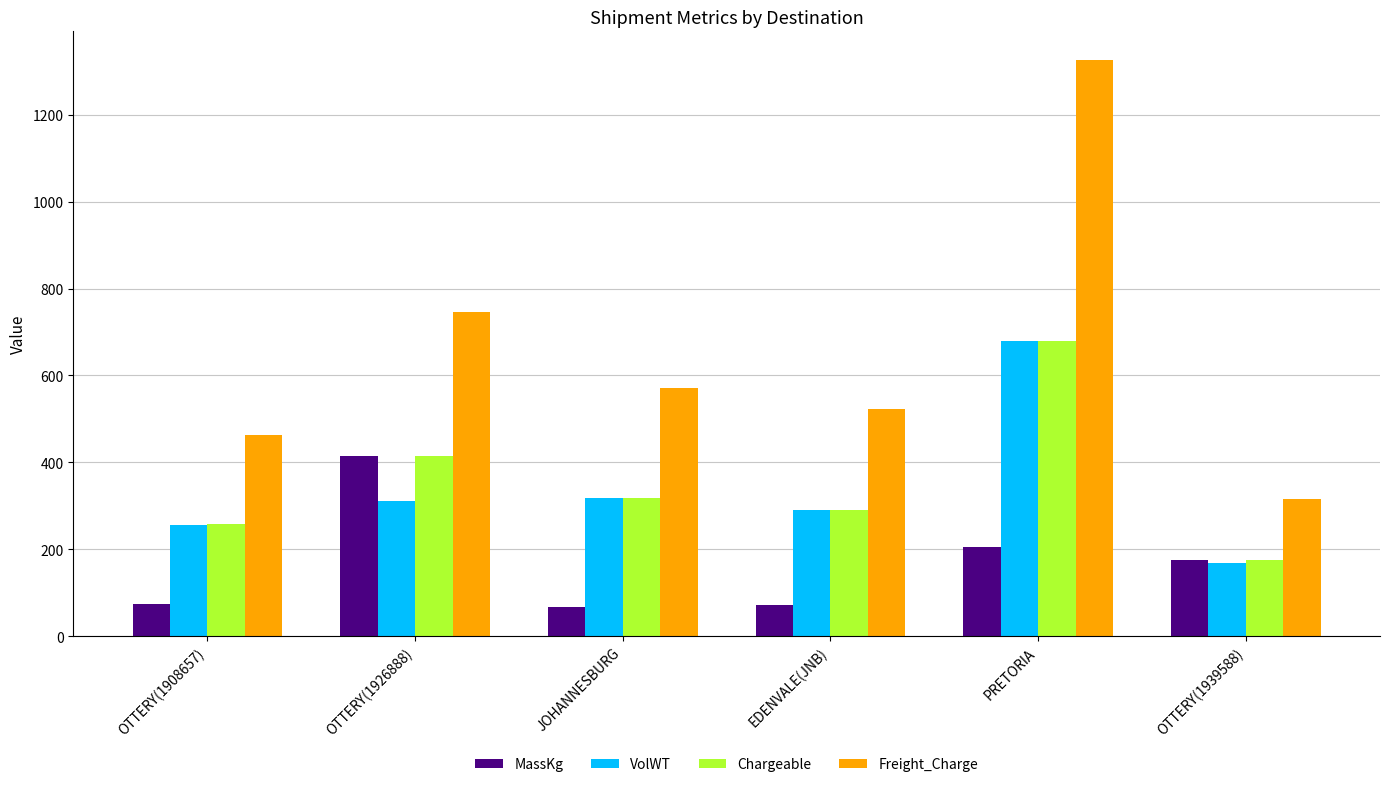

What is the difference between the maximum and minimum values in the Freight_Charge series?

1011.0